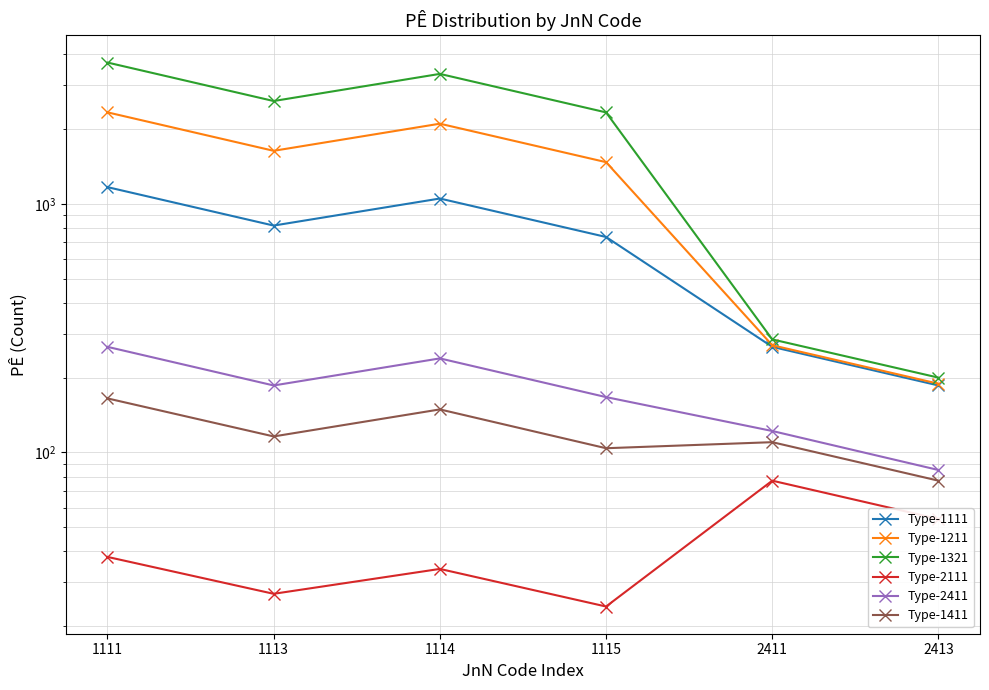

At 2411, list the series in order from smallest to largest.

Type-2111, Type-1411, Type-2411, Type-1111, Type-1211, Type-1321